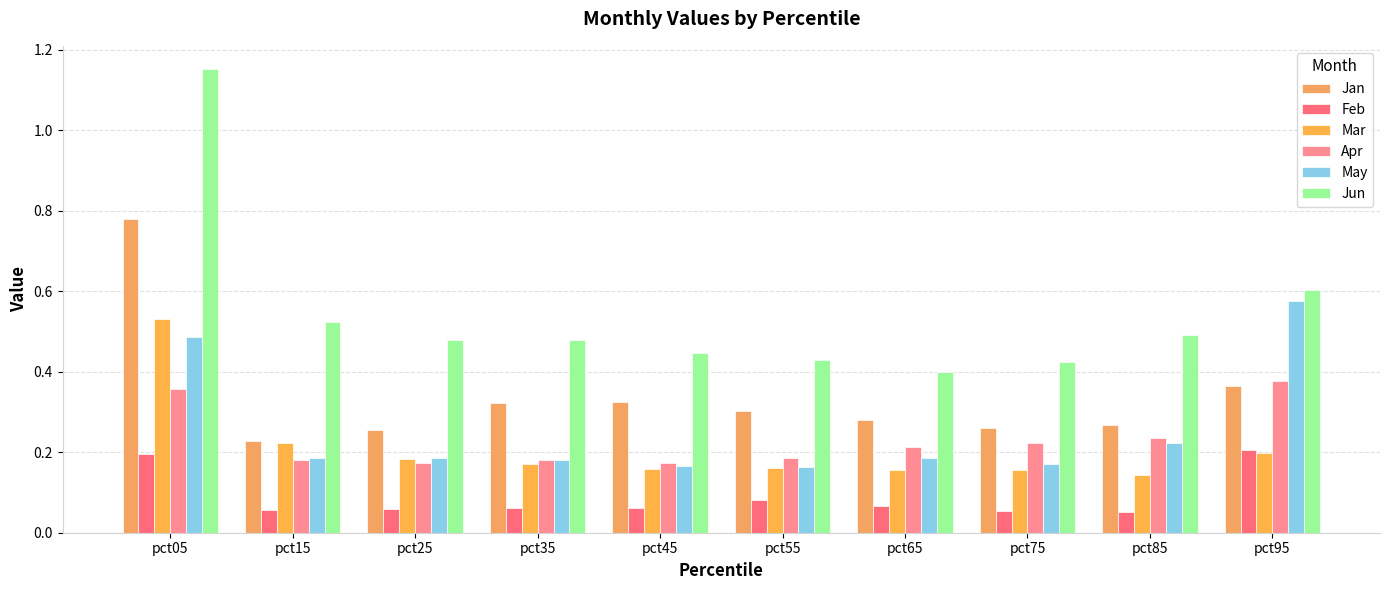

Are the bars grouped side by side (vs. stacked)?

Yes